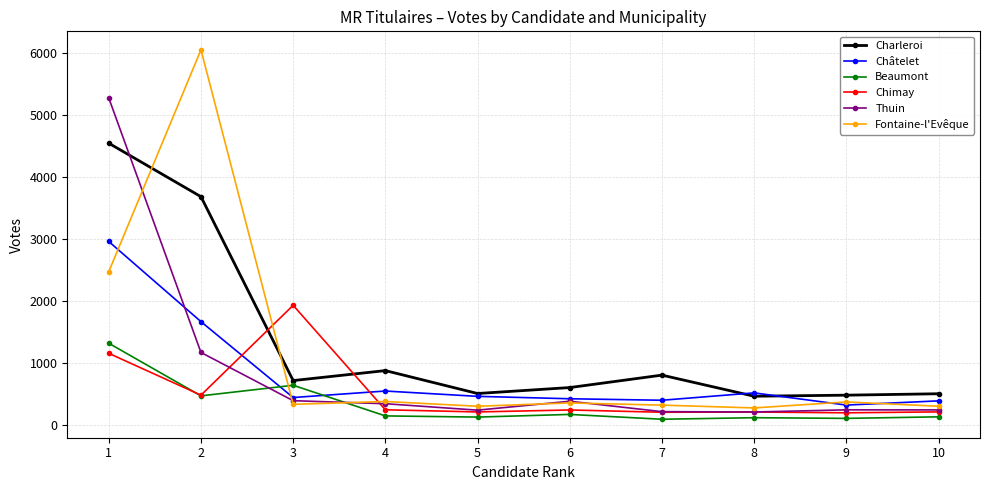

The value of Thuin at 4 is 540. True or false?

False